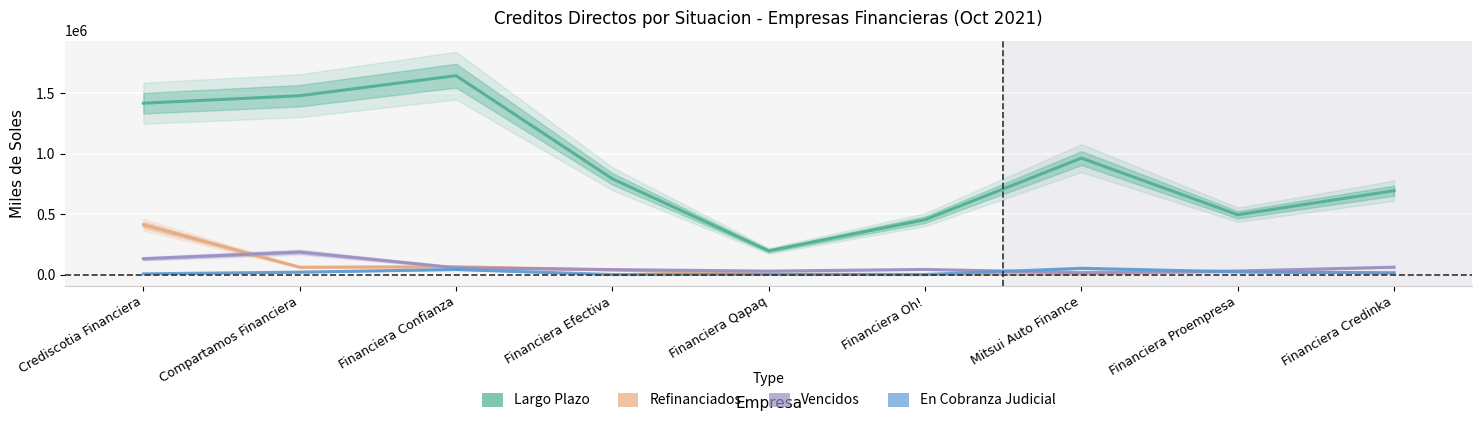

What is the total value across all series at Crediscotia Financiera?

1966166.8